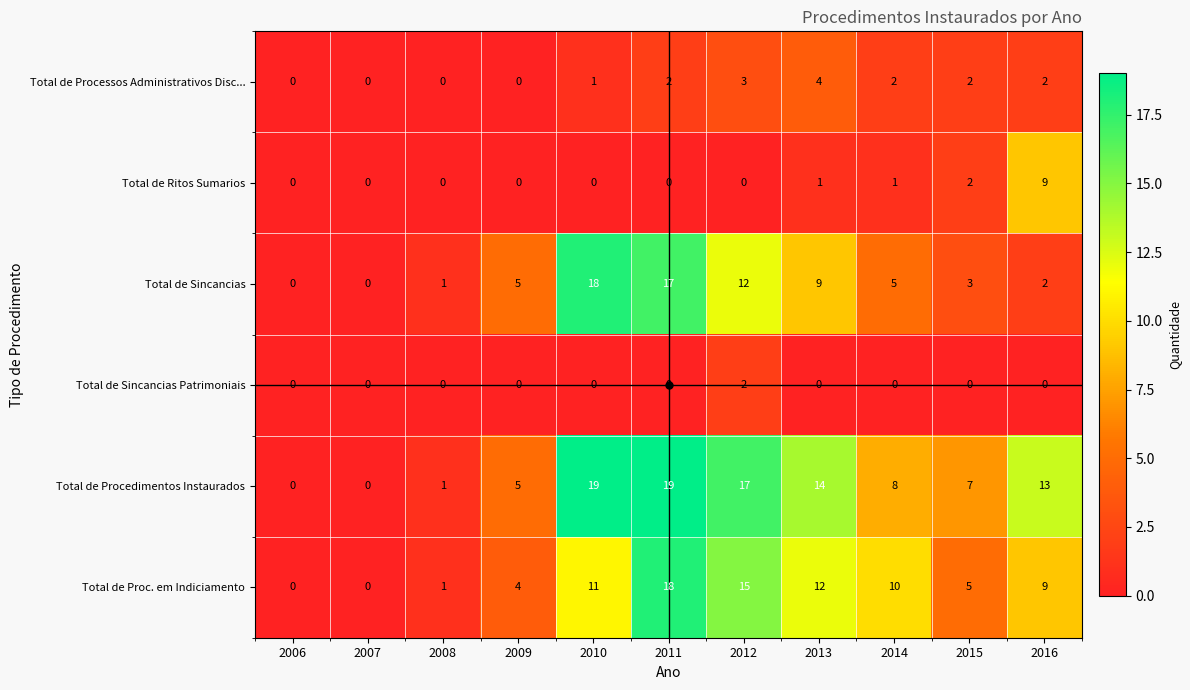

Which series changed the most between 2014 and 2016?

Total de Ritos Sumarios